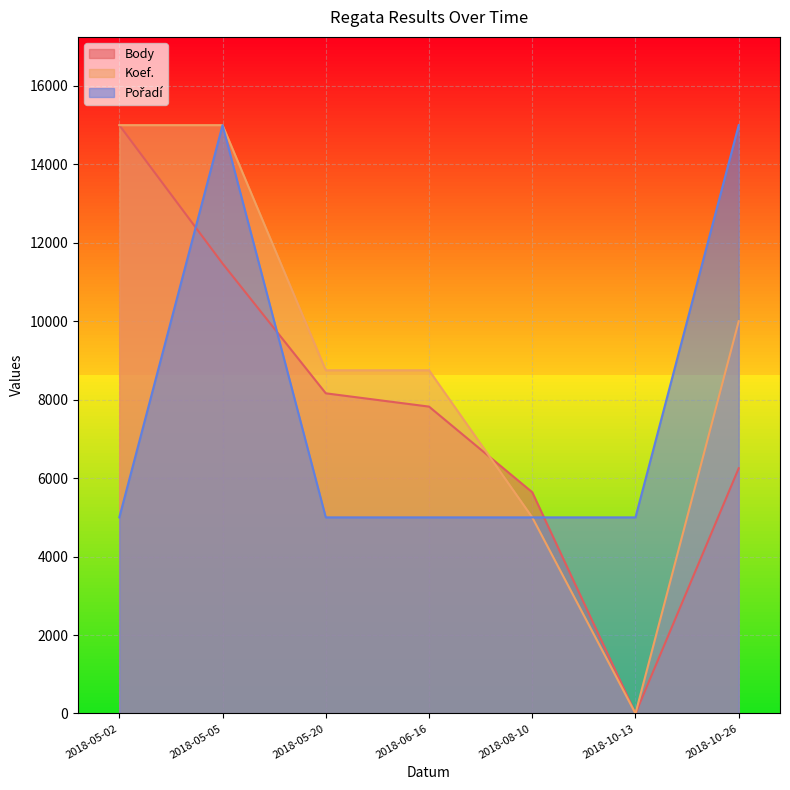

At which label does Koef. reach its minimum?

2018-10-13